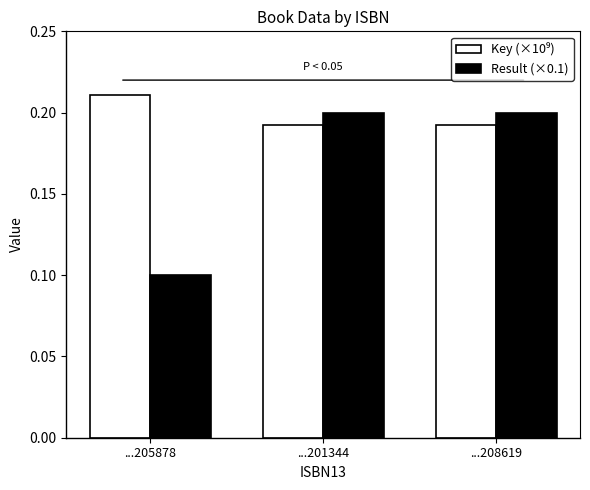

At how many categories does at least one series exceed 0?

3